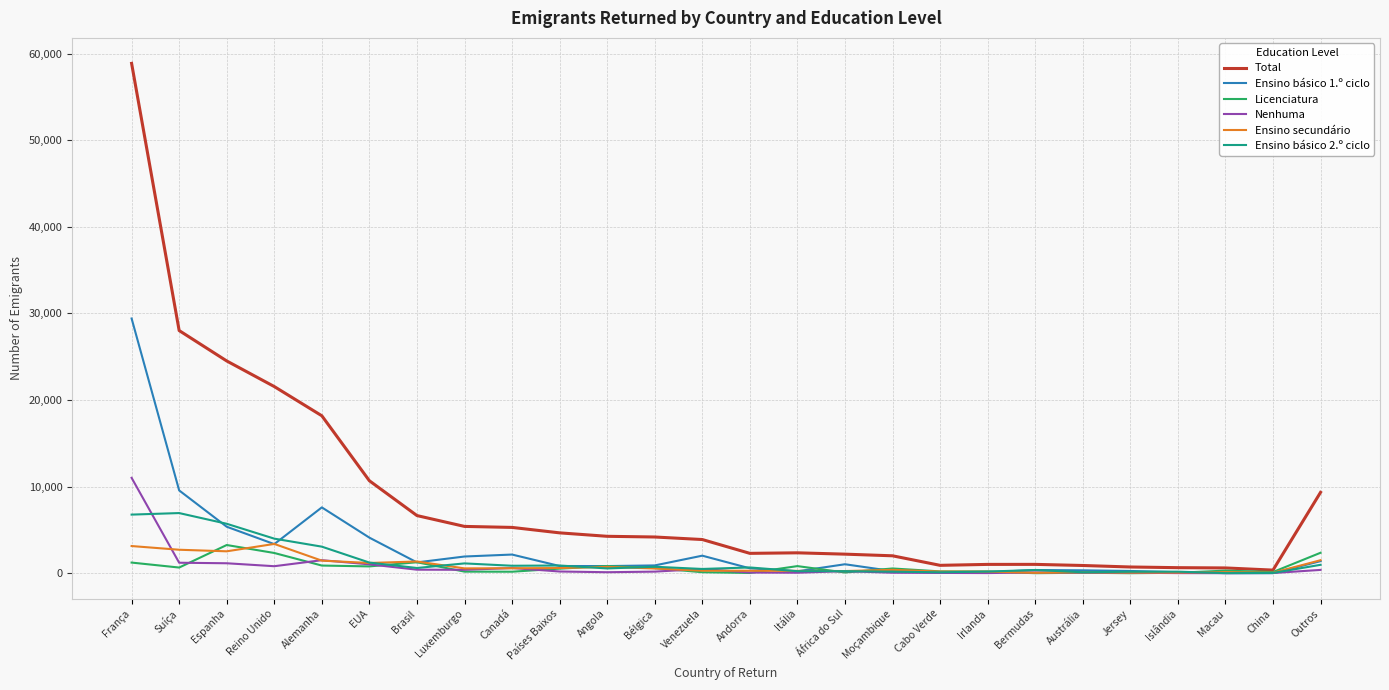

In Licenciatura, how many points are lower than both neighbors (excluding endpoints)?

8